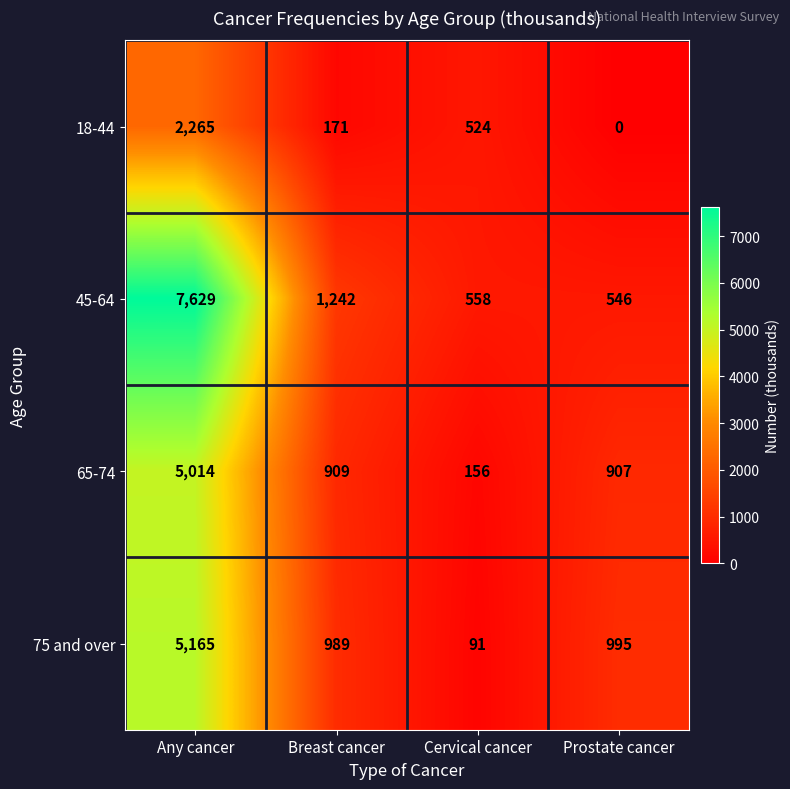

Which series has the largest range (max minus min)?

45-64